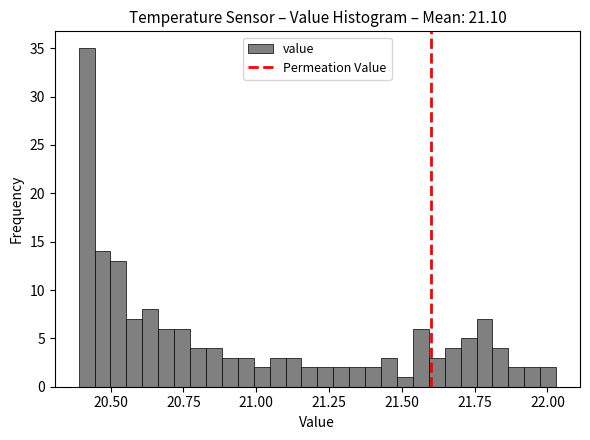

Around what value on the x-axis is the tallest bar? Give the approximate position of its centre, as read against the axis.

20.40